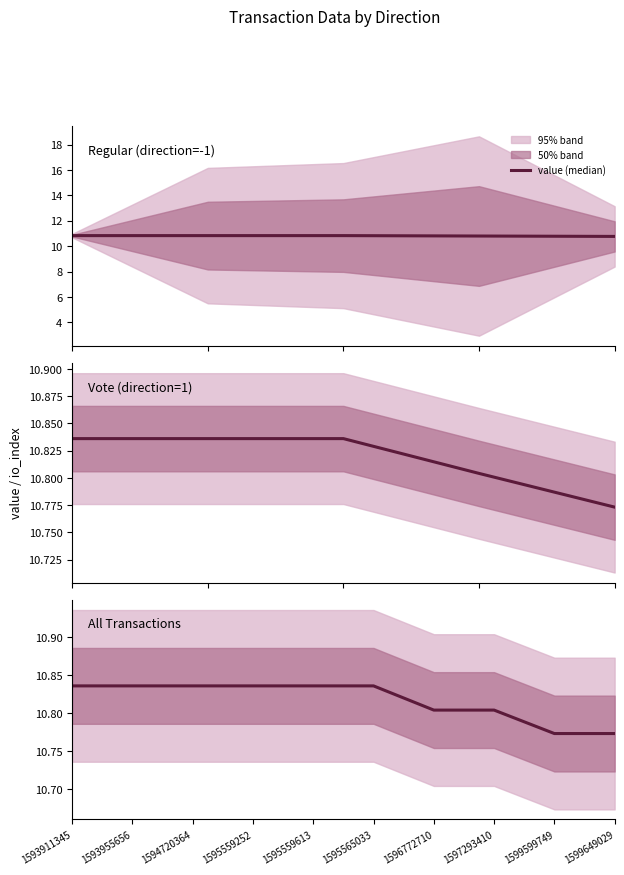

What is the difference between the values at 1595559252 and 1599599749?

0.1